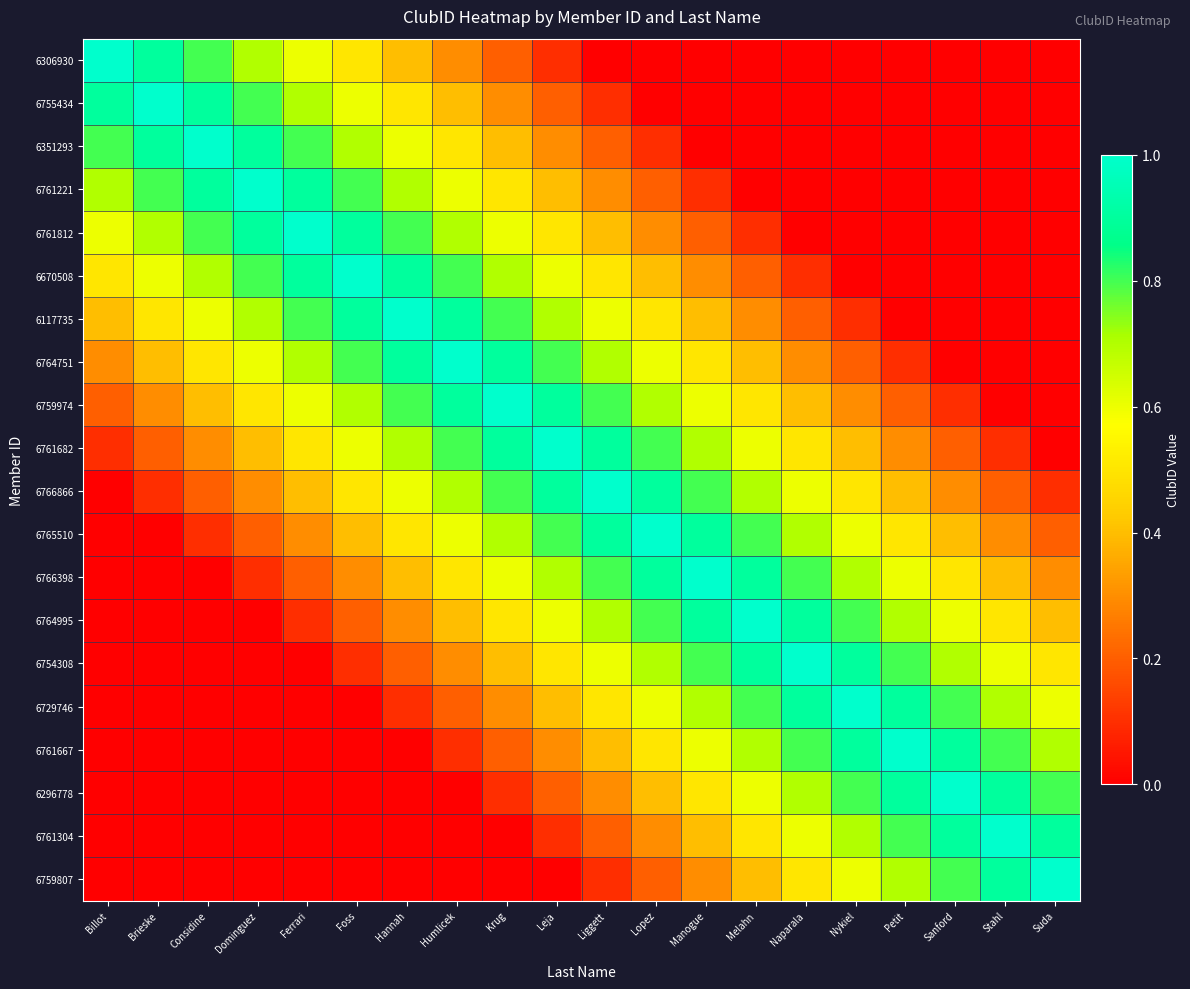

How many distinct data groups are displayed?

20